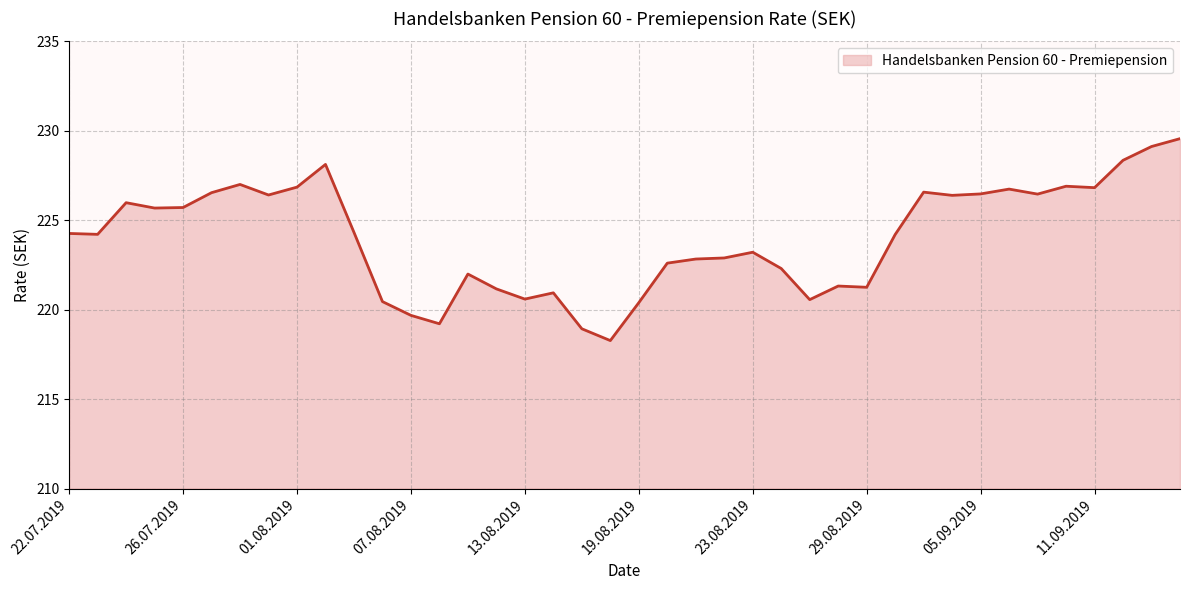

The value at 13 is 352.7. True or false?

False